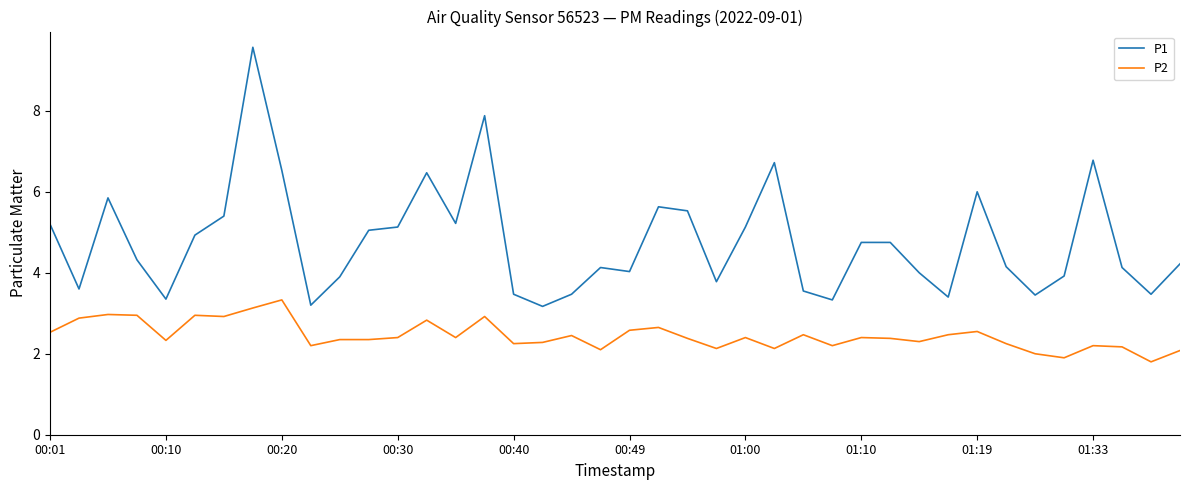

True or false: P1 and P2 intersect in this chart.

False